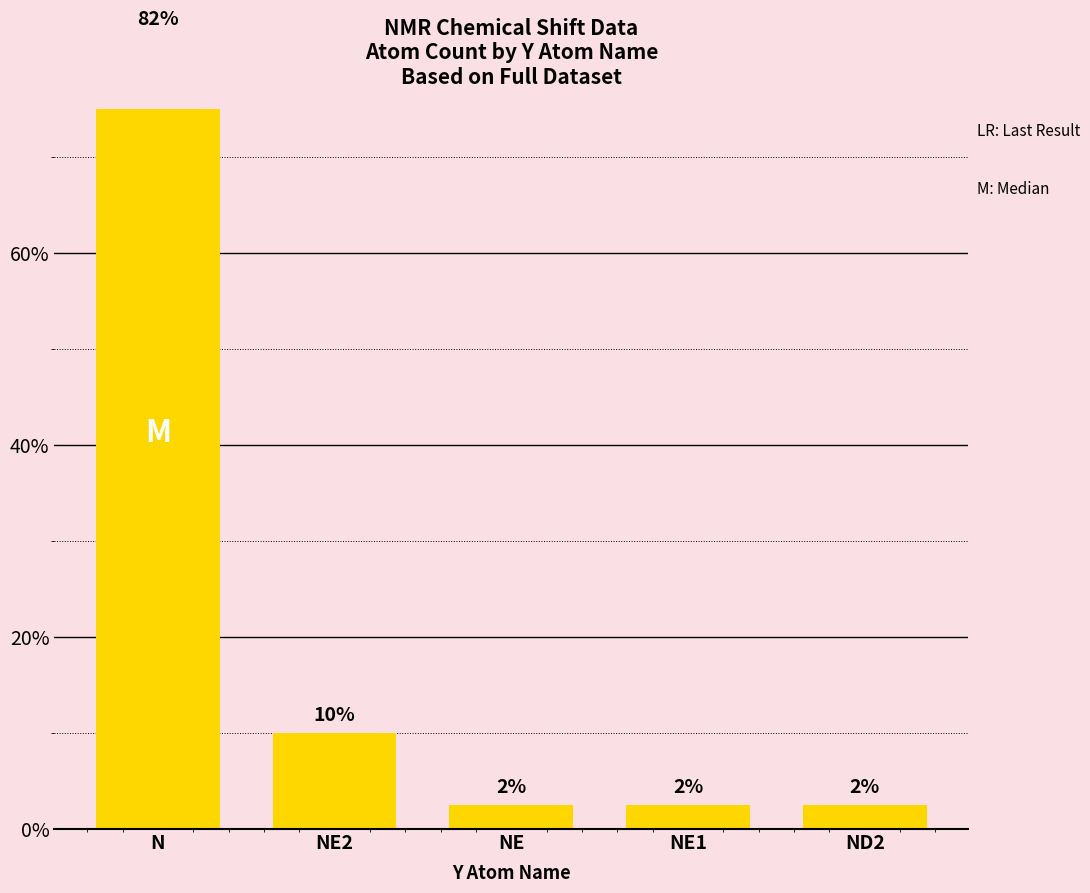

Between NE and NE2, which is larger?

NE2